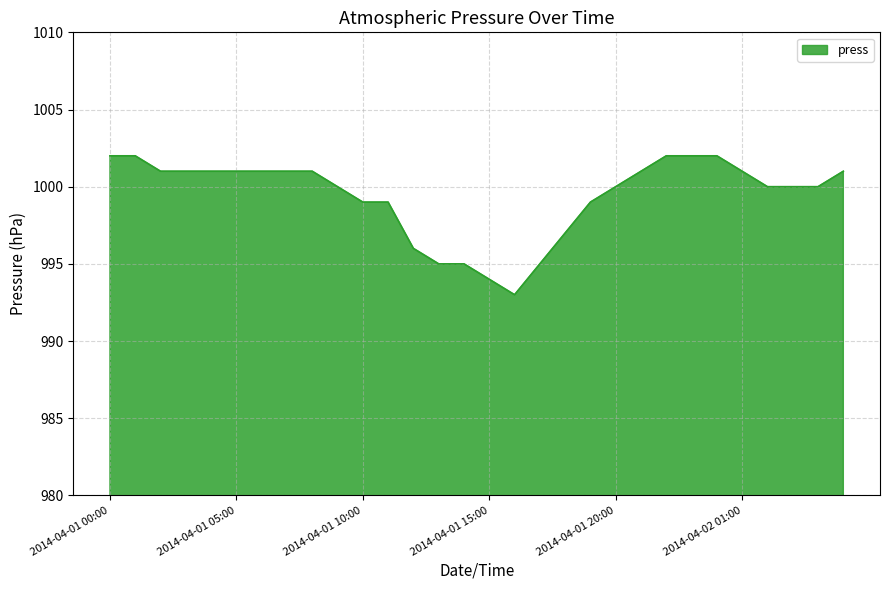

How many values are between 999 and 1001?

18